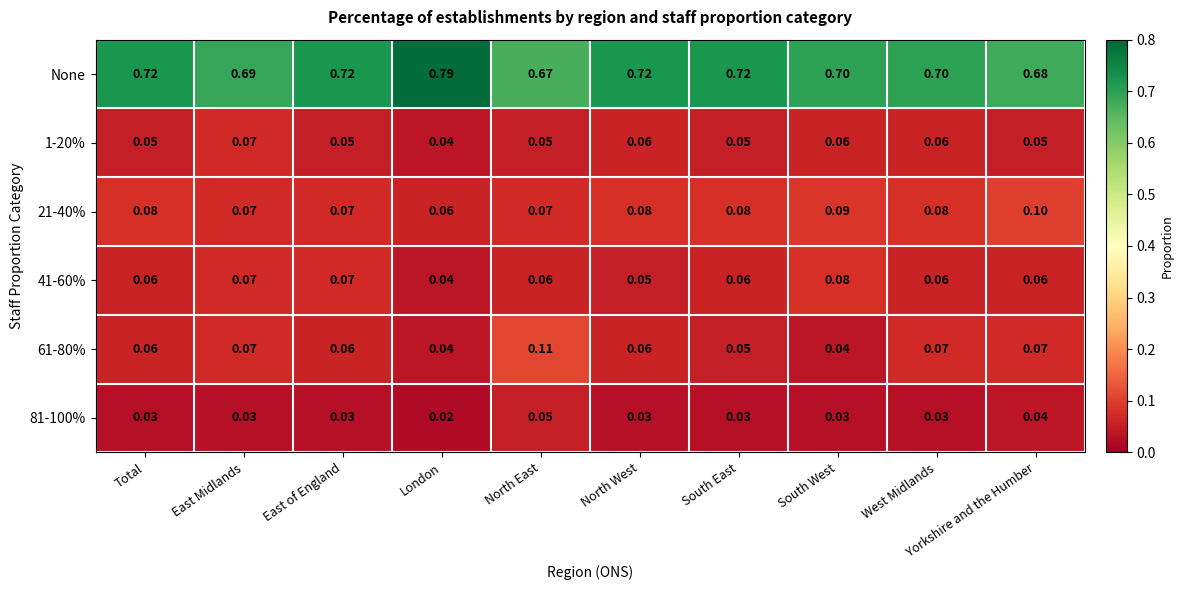

At which category does the chart reach its peak across all series?

London